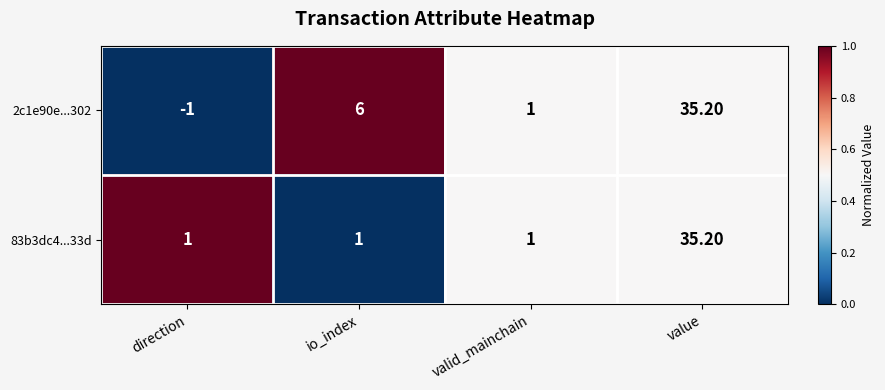

At which category is the sum across all series the highest?

value